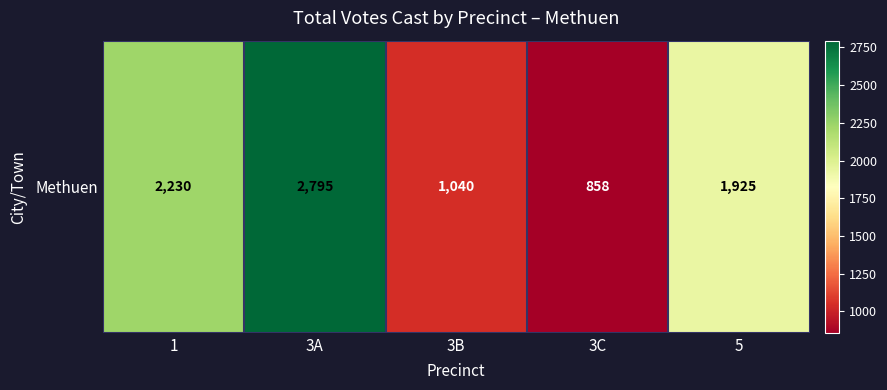

Rank the categories by value from lowest to highest.

3C, 3B, 5, 1, 3A